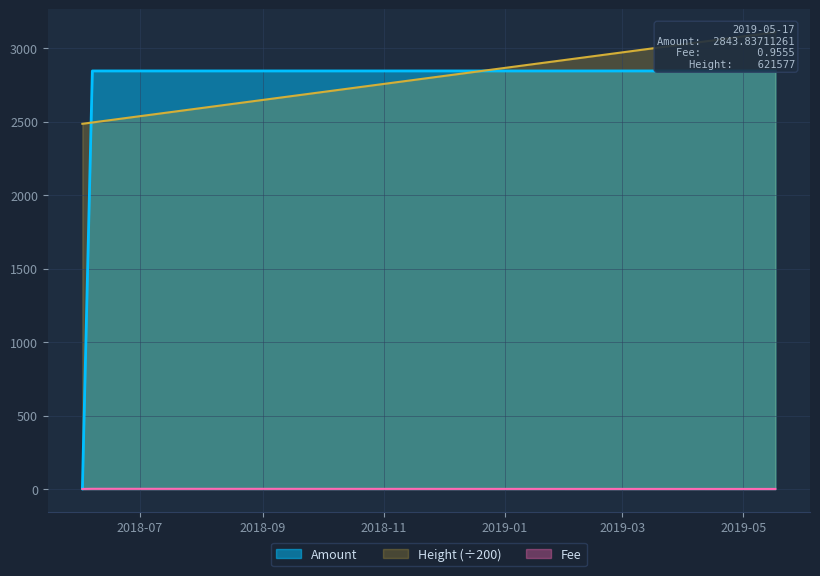

After their last crossing, which series has the higher values: Amount or Fee?

Amount